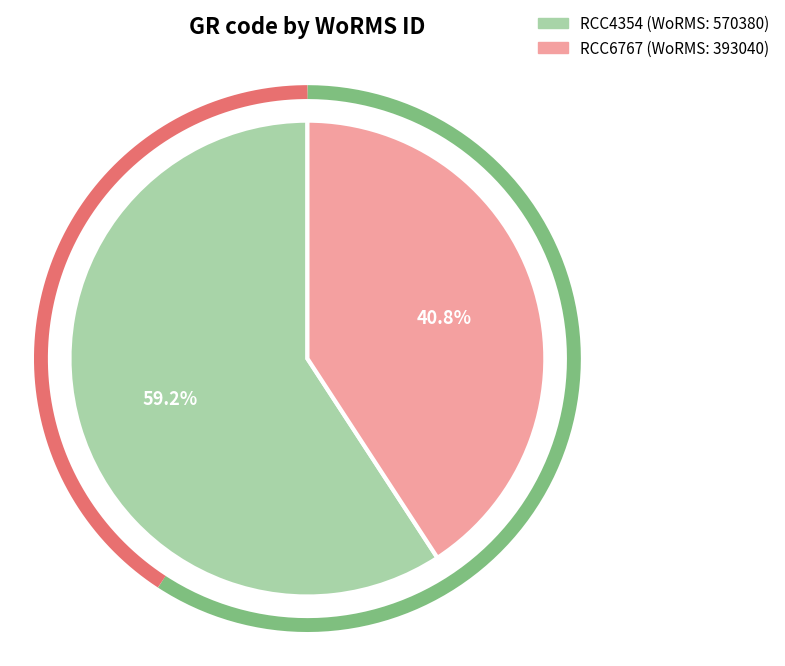

To the nearest percent, what is the difference between the largest and smallest slice percentages?

18%